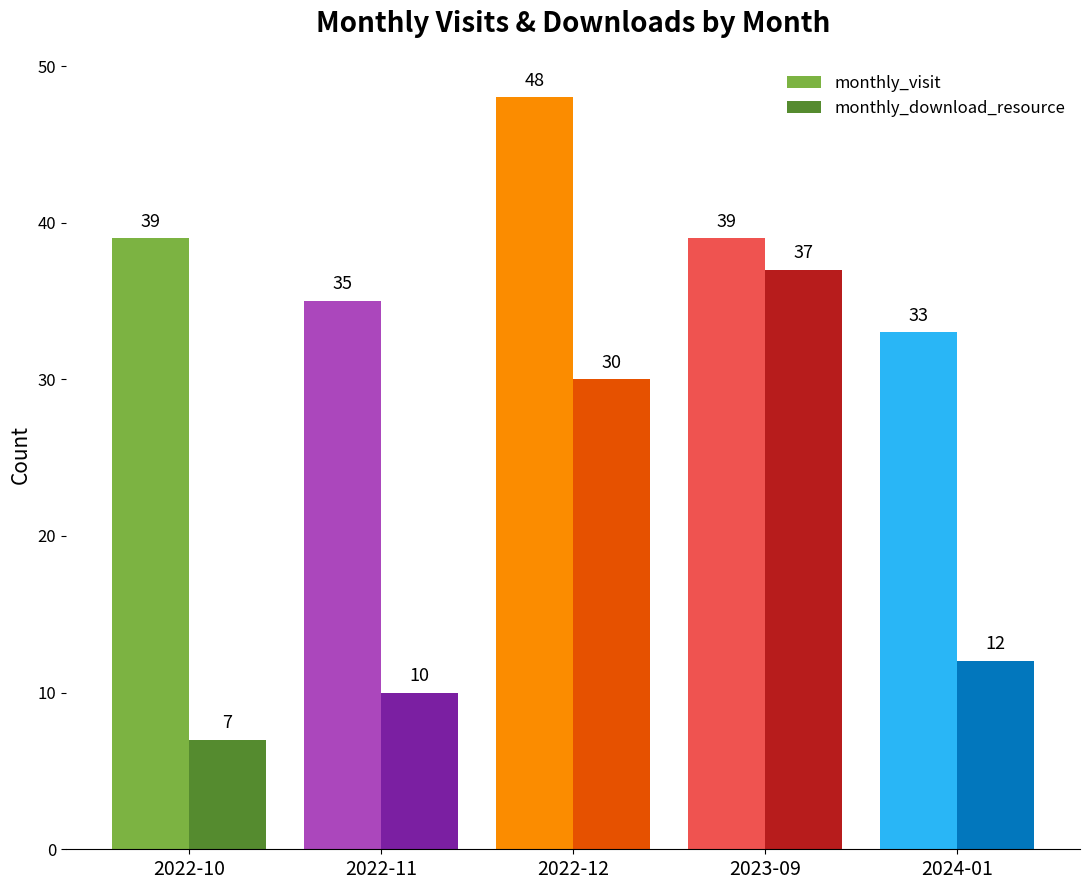

What is the label of the 5th bar from the right?

2022-10